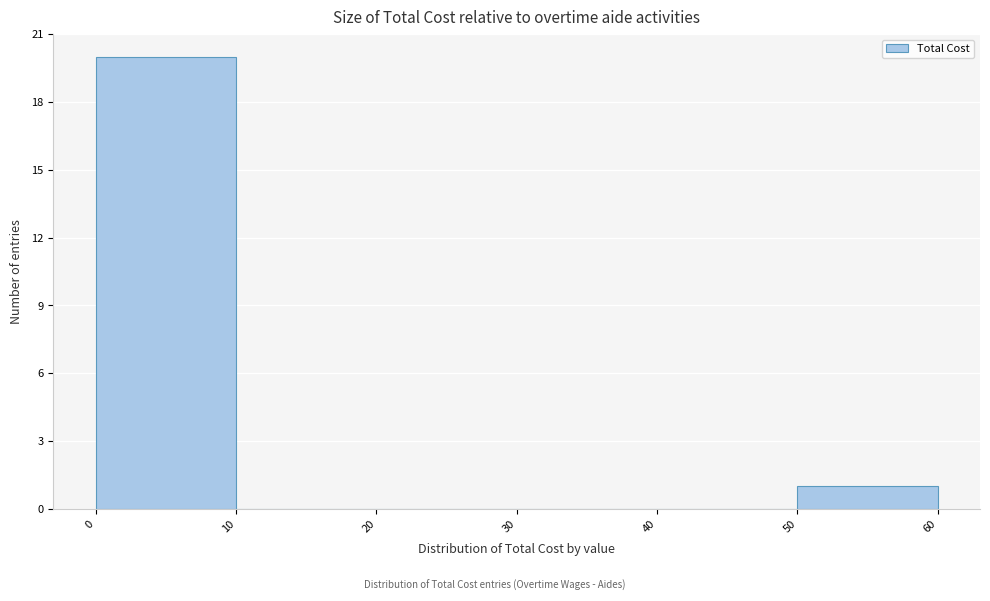

Which range on the x-axis has the tallest bar?

0 to 10